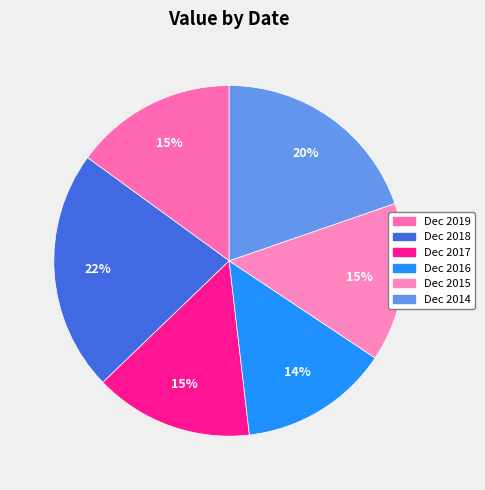

What is the ratio of the value at Dec 2015 to the value at Dec 2014?

0.7